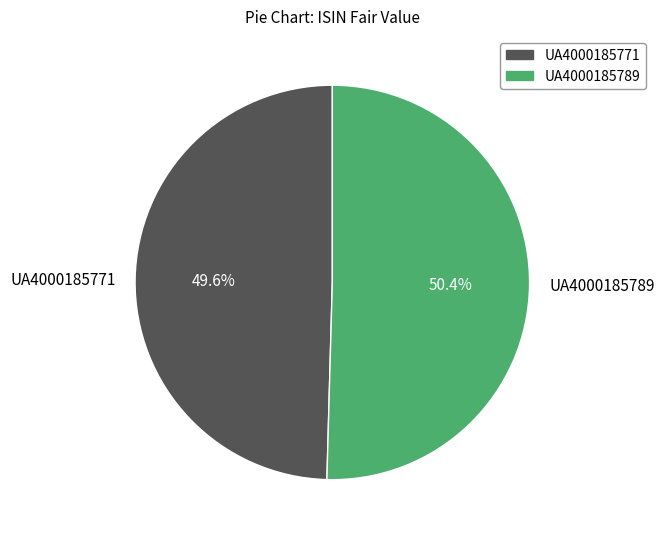

To the nearest percent, what percentage of the pie is UA4000185771?

50%